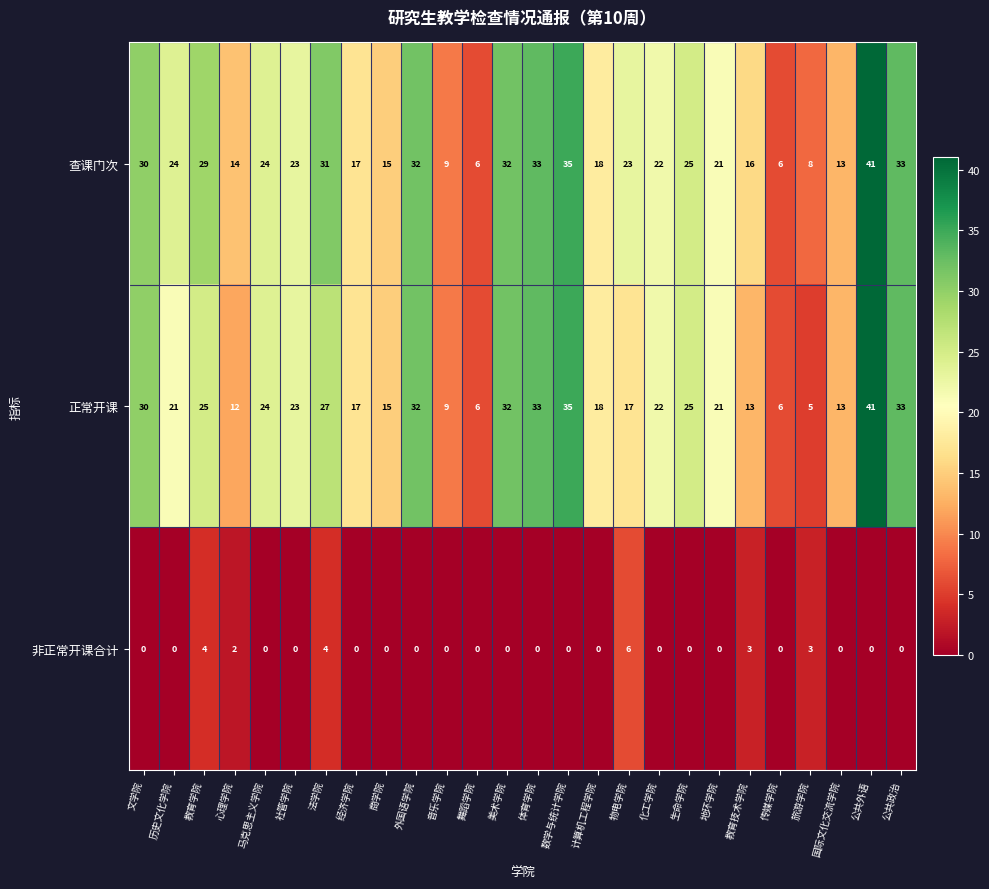

What is the difference between the 正常开课 values at 舞蹈学院 and 外国语学院?

26